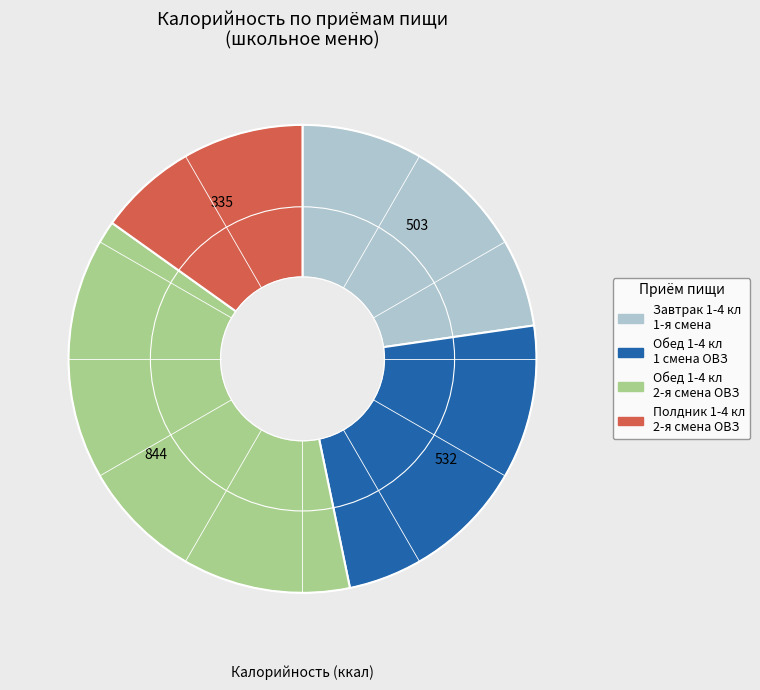

Approximately how many times larger is the value at Обед 1-4 кл 1 смена ОВЗ compared to Завтрак 1-4 кл 1-я смена?

1.1